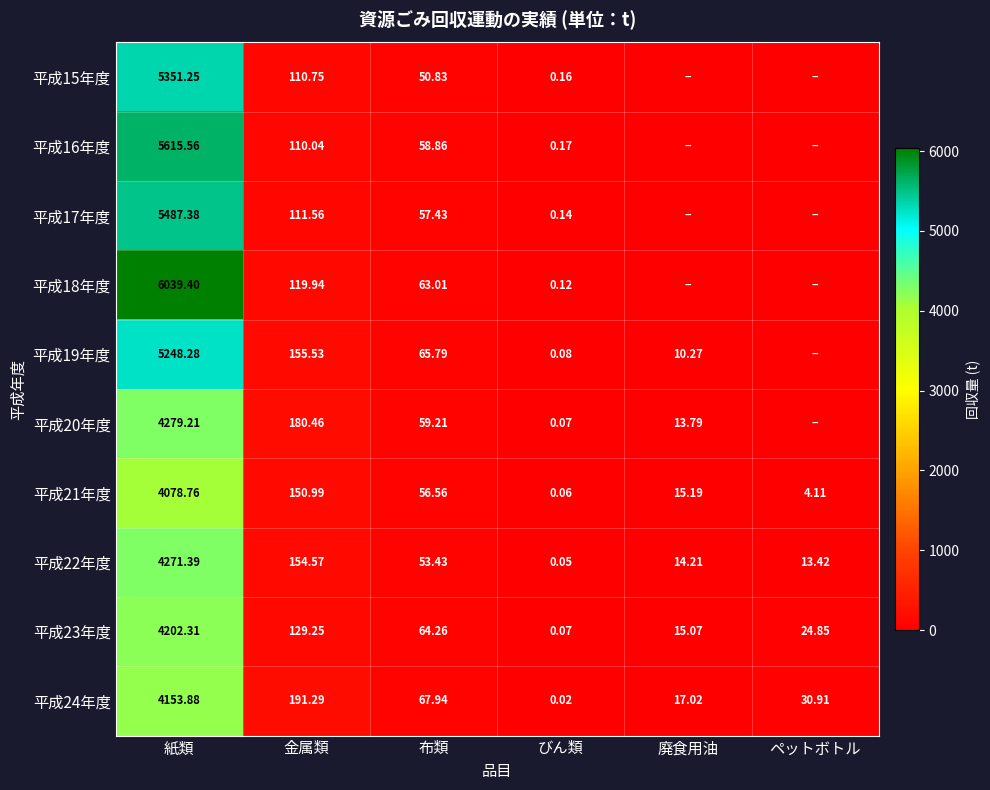

Where is 平成23年度 nearest to the value 2101?

金属類